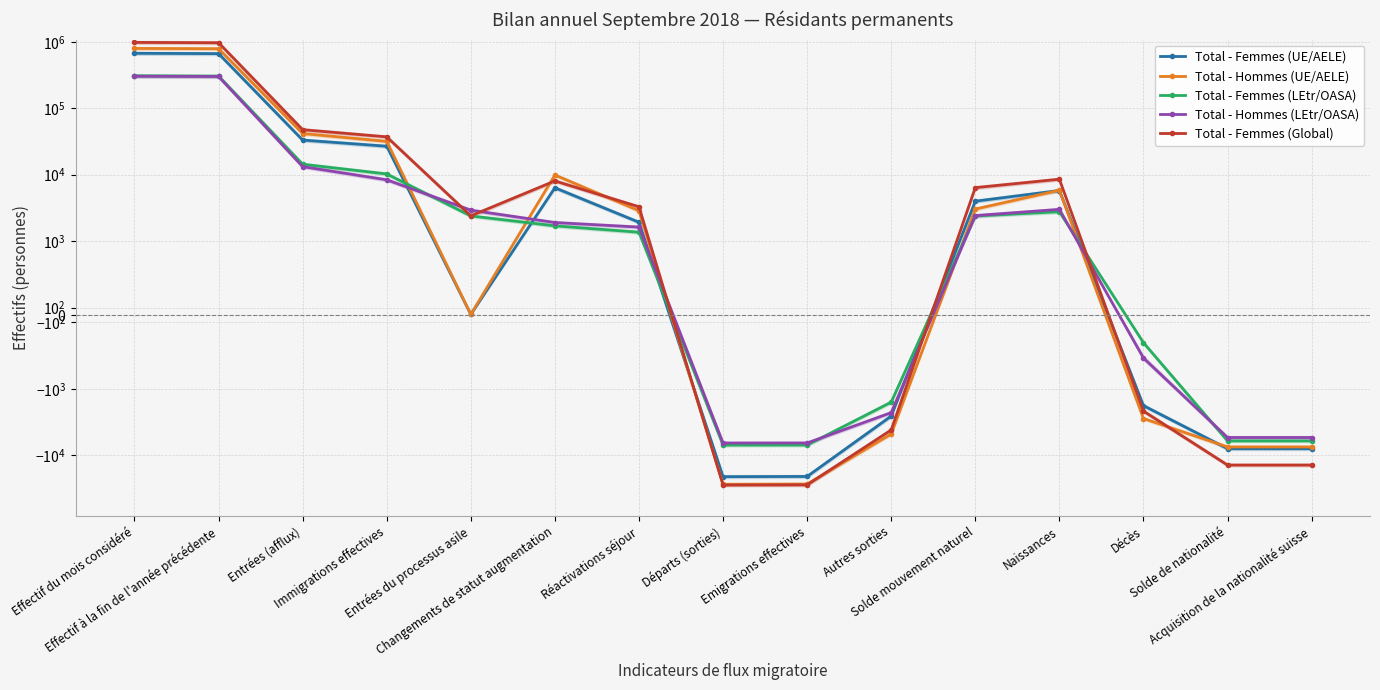

True or false: Total - Hommes (LEtr/OASA) has a value of 1905 at Changements de statut augmentation.

True